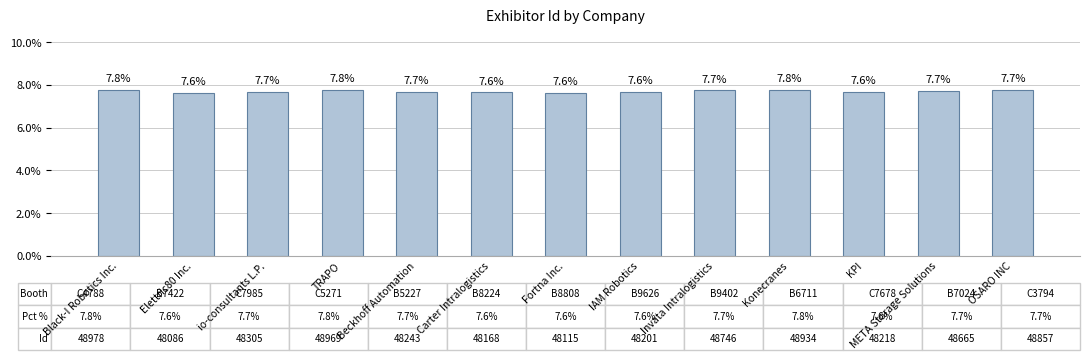

Reading left to right, transcribe all the data shown in this chart.

7.8	7.6	7.7	7.8	7.7	7.6	7.6	7.6	7.7	7.8	7.6	7.7	7.7